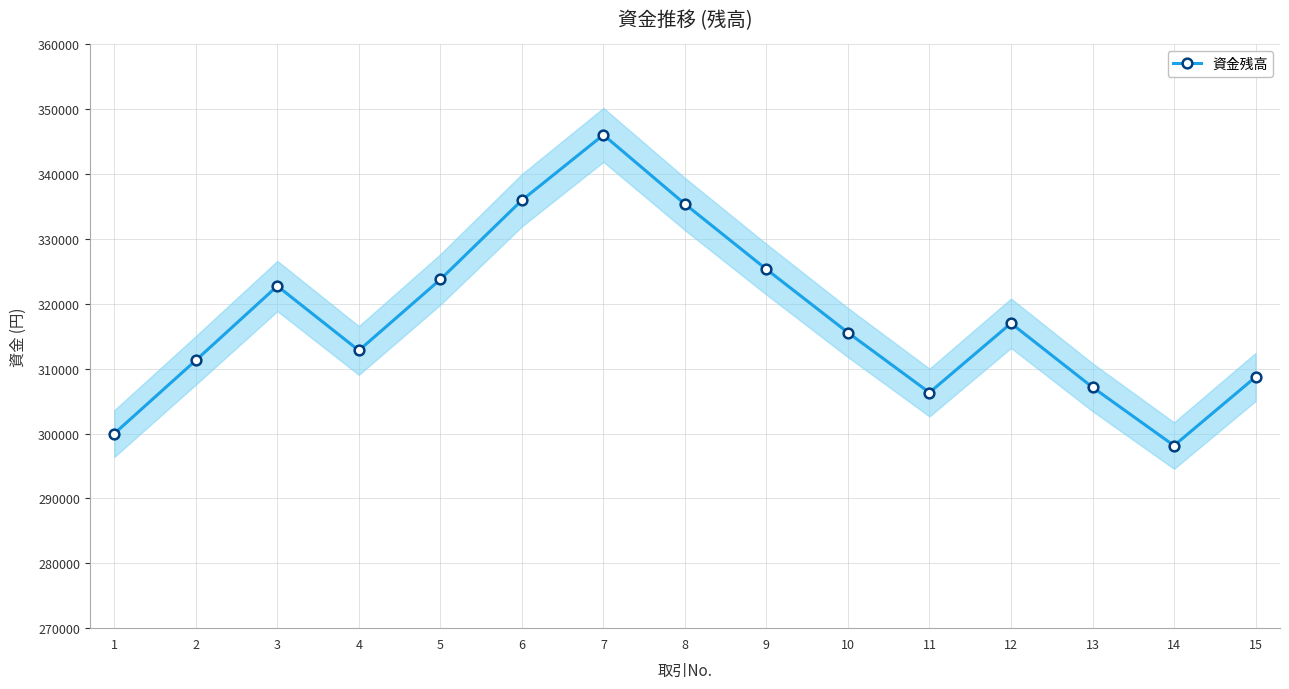

What is the difference between the values at 5 and 2?

12475.7